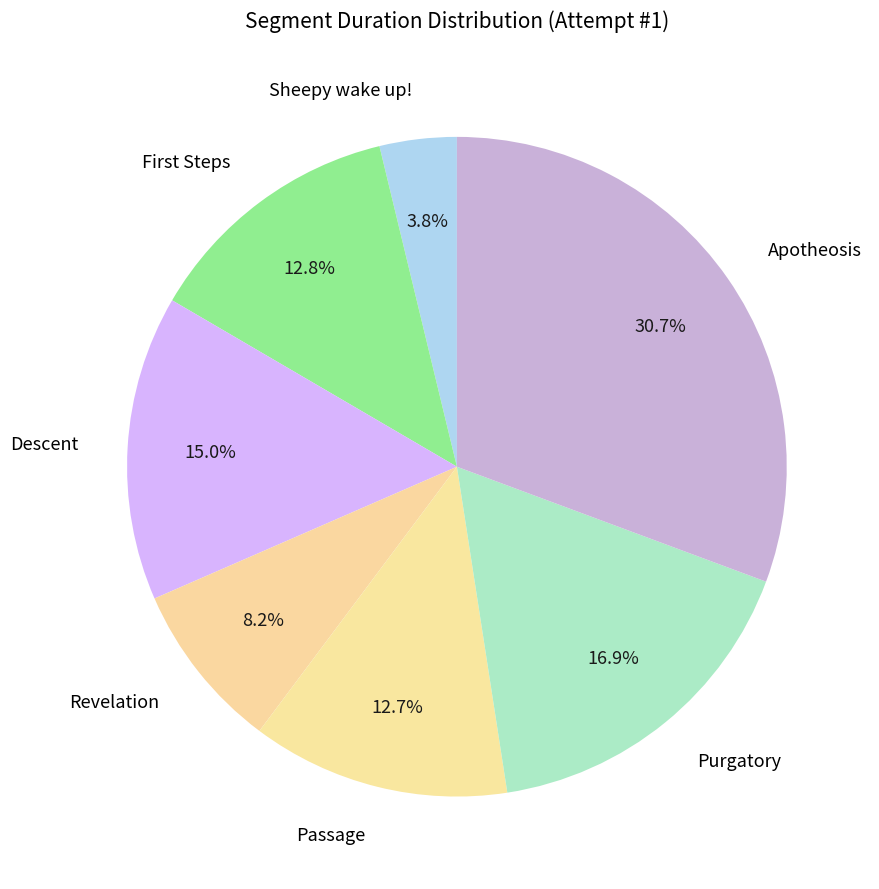

Between Passage and Revelation, which is larger?

Passage